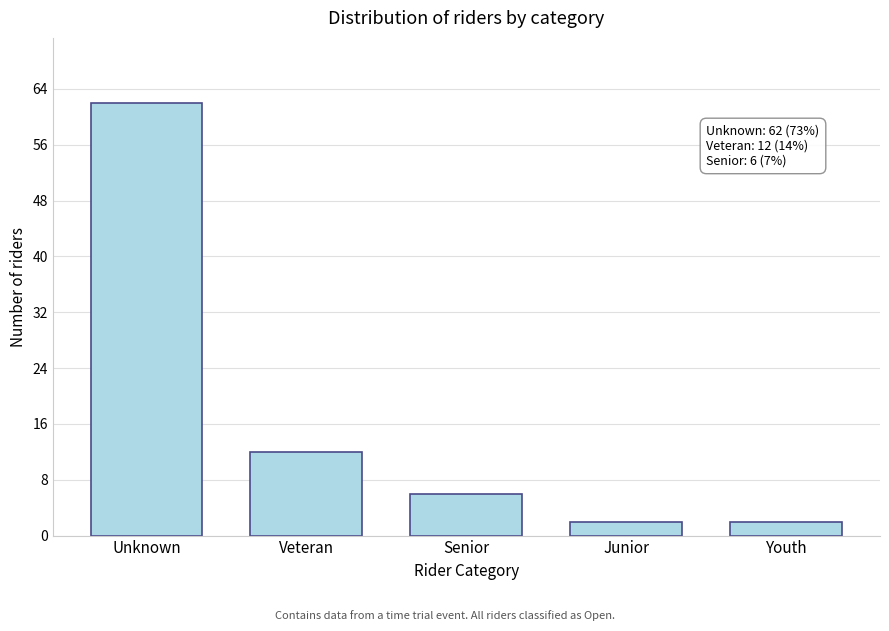

Reading left to right, list all the values displayed in this chart.

Unknown=62	Veteran=12	Senior=6	Junior=2	Youth=2